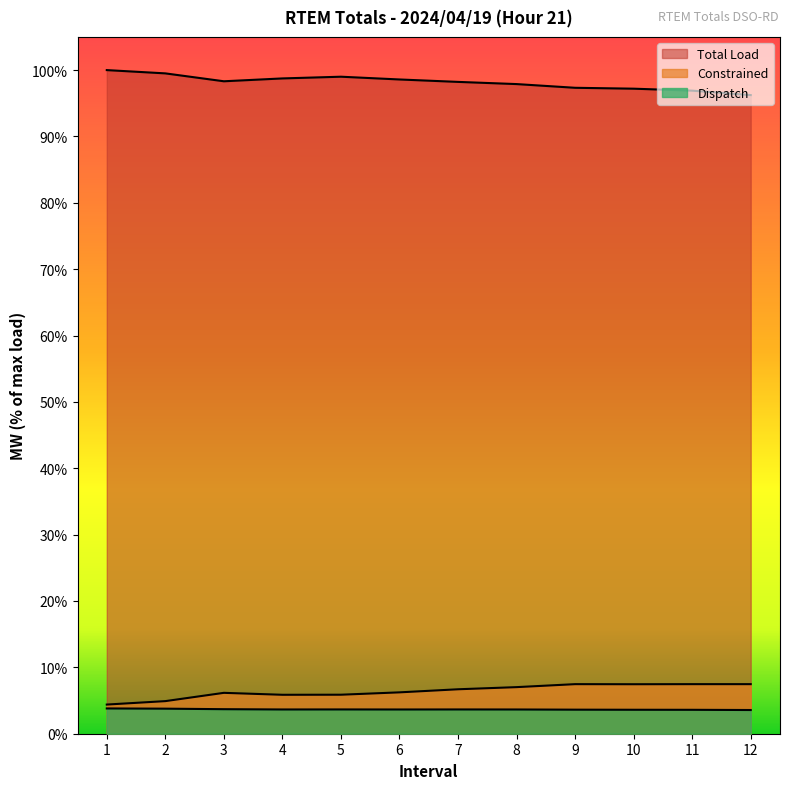

At which label is Total Load closest to 98?

8